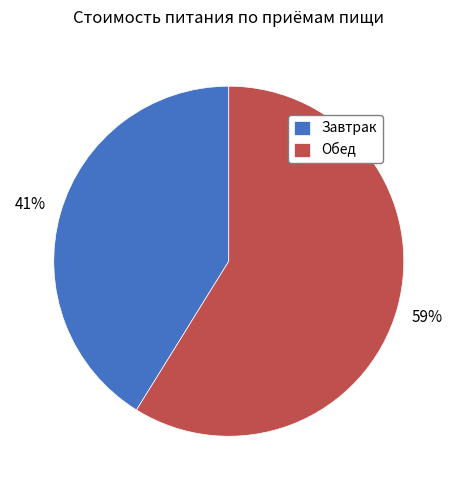

Is the sum of Завтрак and Обед greater than half?

Yes